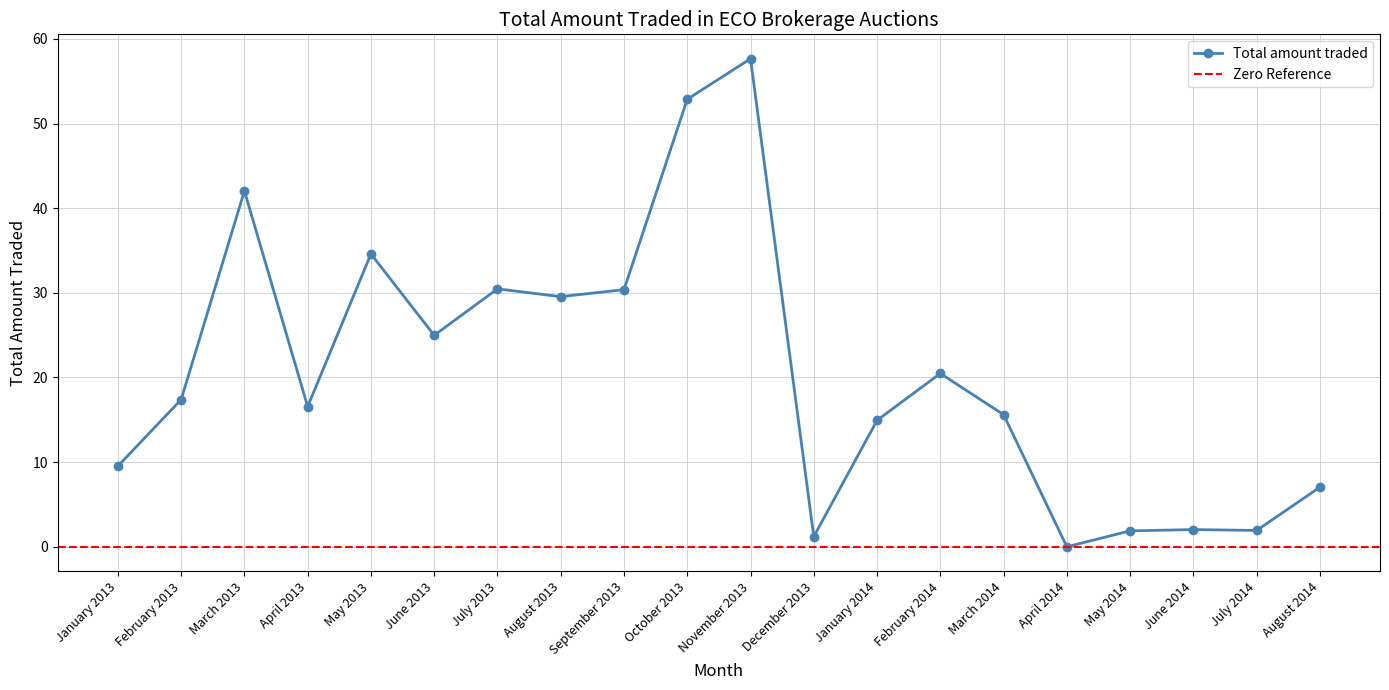

The chart shows a value of 52.0 at September 2013. True or false?

False